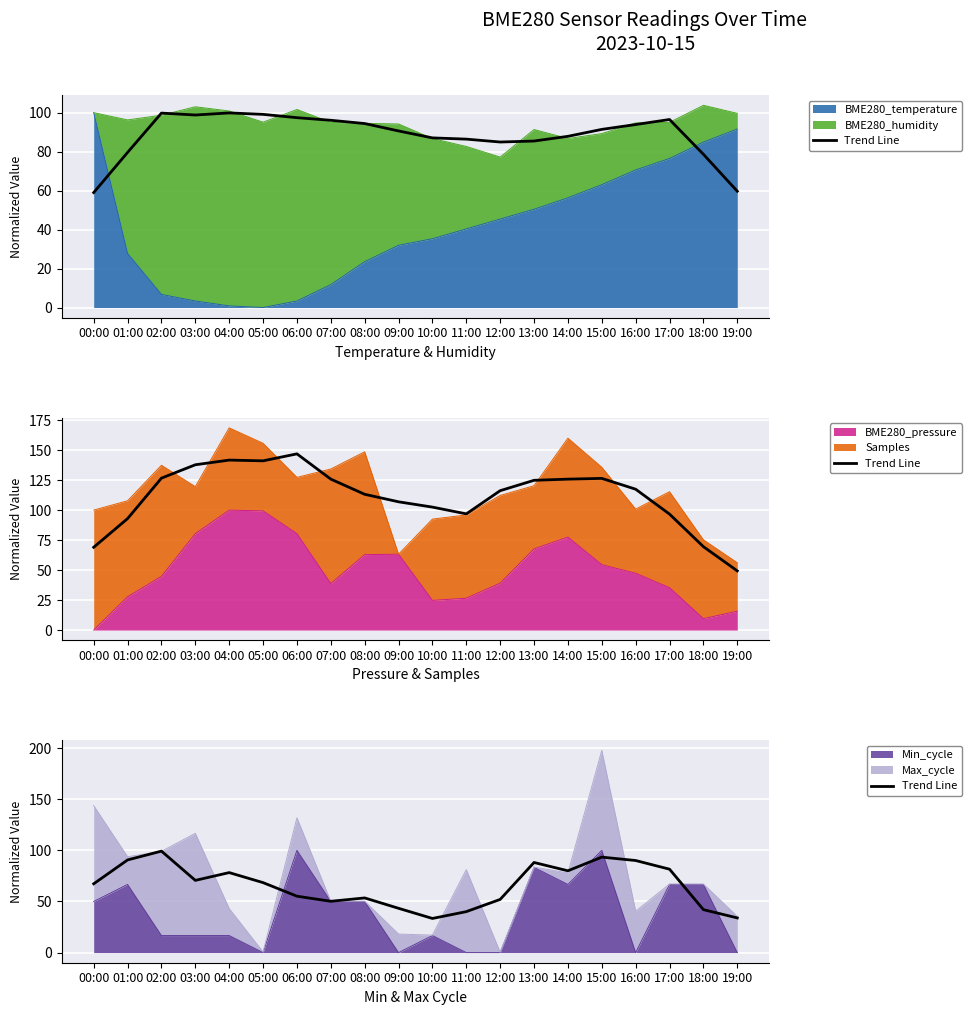

What is the sum of all values?

1311.5